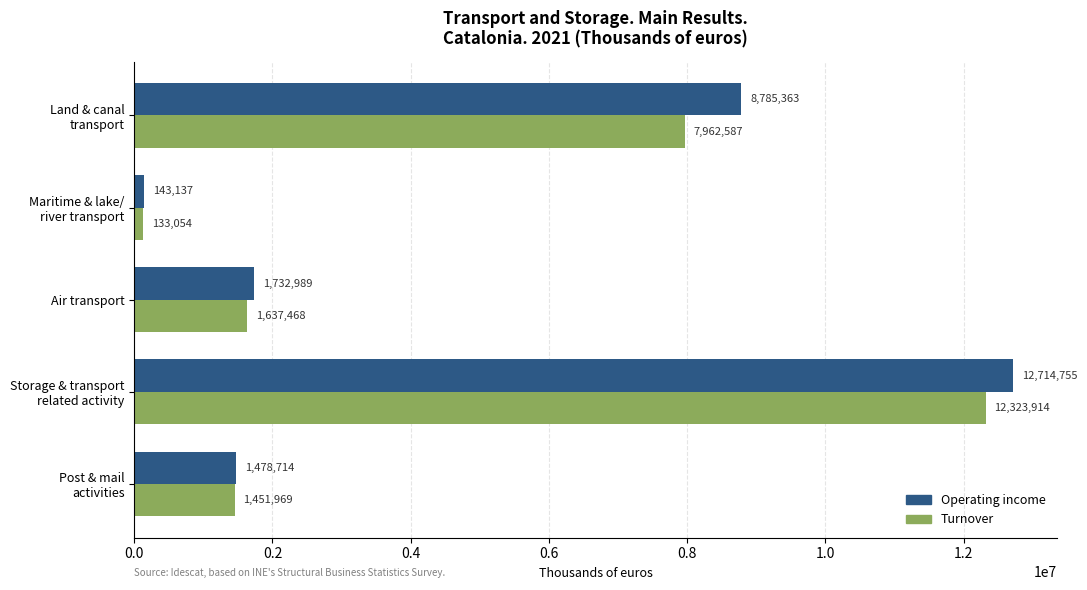

Rank the series by their maximum value, from lowest to highest.

Turnover, Operating income